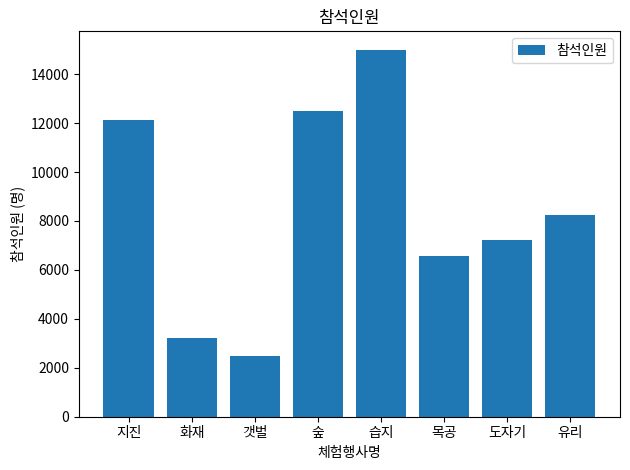

What is the label of the 8th bar from the left?

유리